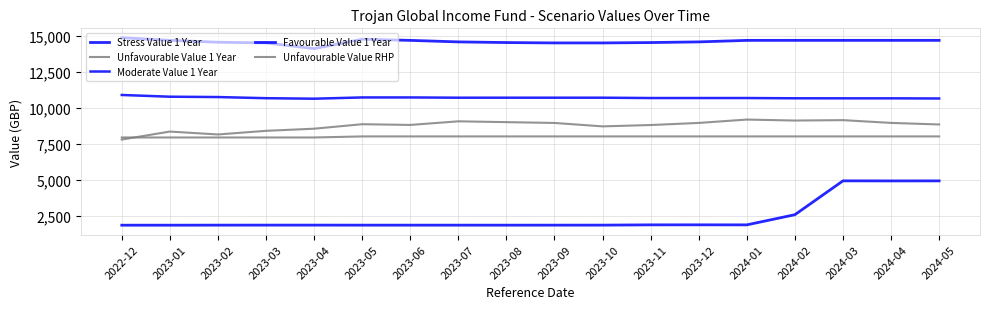

Does the chart have visible grid lines?

Yes